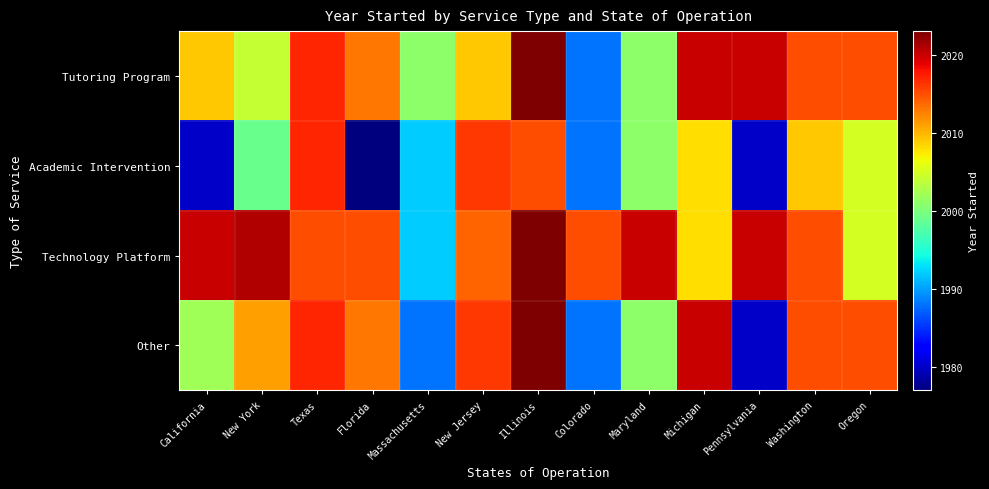

Which series has the largest total across all categories?

Technology Platform